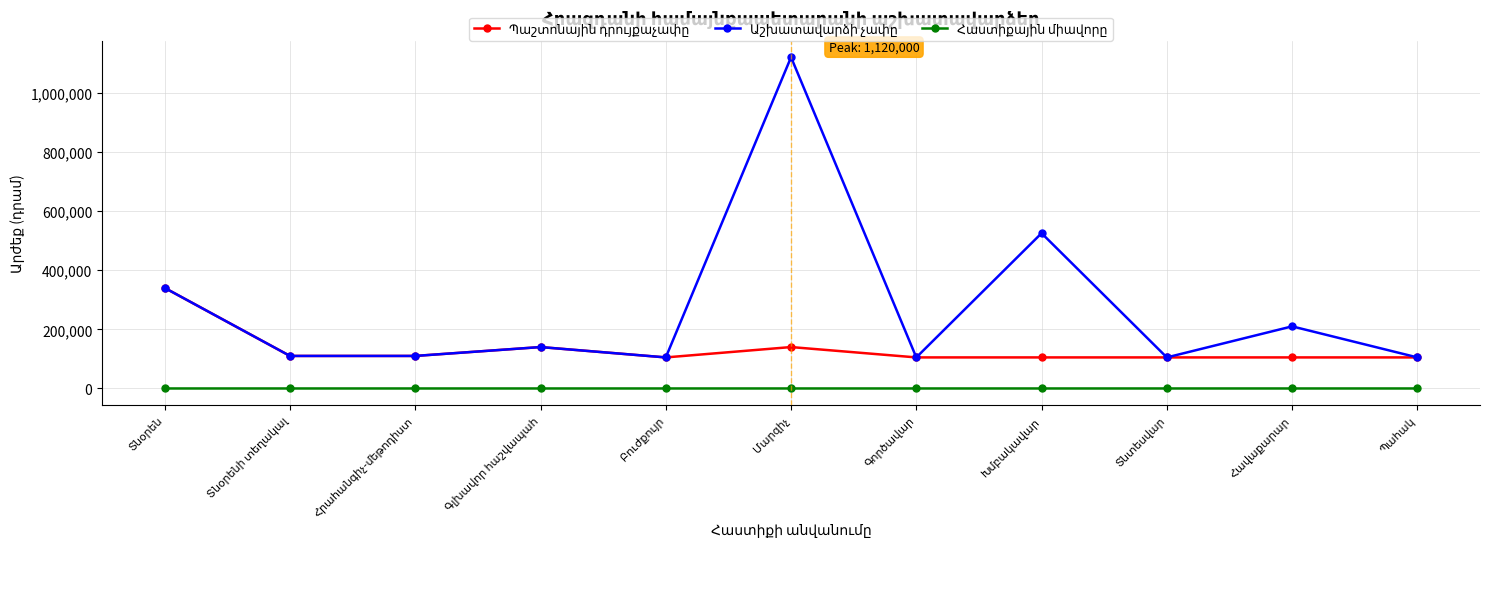

At how many categories does at least one series exceed 288959?

3